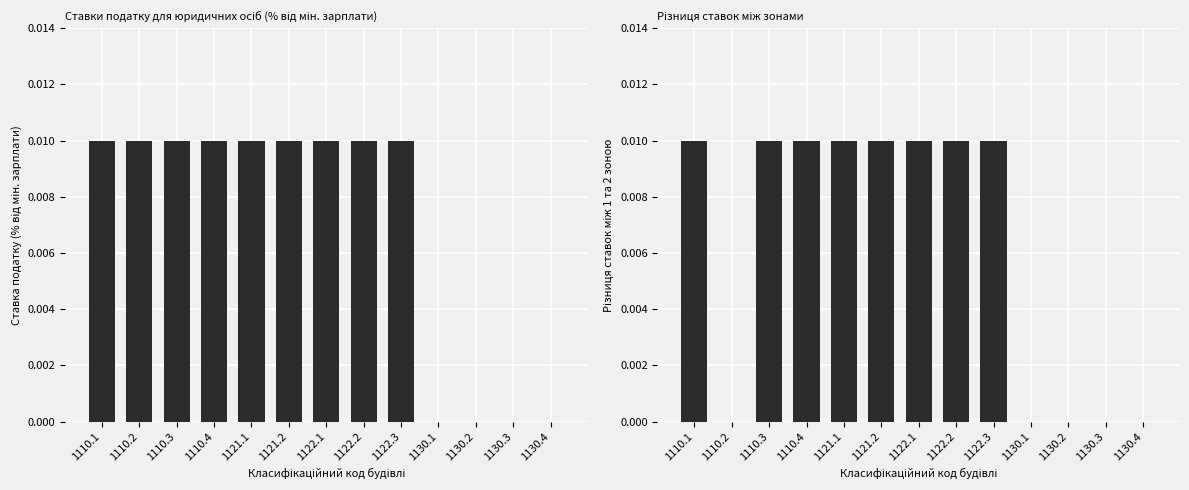

Reading left to right, transcribe all the data shown in this chart.

для юридичних осіб (1 зона): 1110.1=0.0	1110.2=0.0	1110.3=0.0	1110.4=0.0	1121.1=0.0	1121.2=0.0	1122.1=0.0	1122.2=0.0	1122.3=0.0	1130.1=0.0	1130.2=0.0	1130.3=0.0	1130.4=0.0
різниця між зонами: 1110.1=0.0	1110.2=0.0	1110.3=0.0	1110.4=0.0	1121.1=0.0	1121.2=0.0	1122.1=0.0	1122.2=0.0	1122.3=0.0	1130.1=0.0	1130.2=0.0	1130.3=0.0	1130.4=0.0